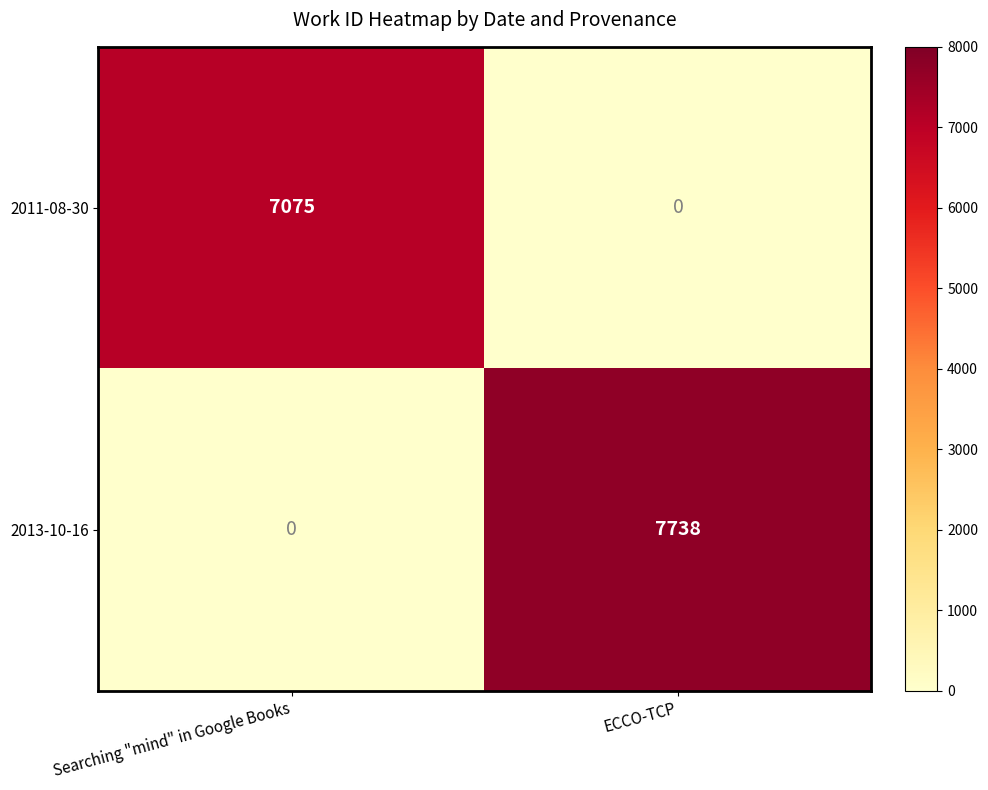

Between Searching "mind" in Google Books and ECCO-TCP, which series saw the biggest shift?

2013-10-16